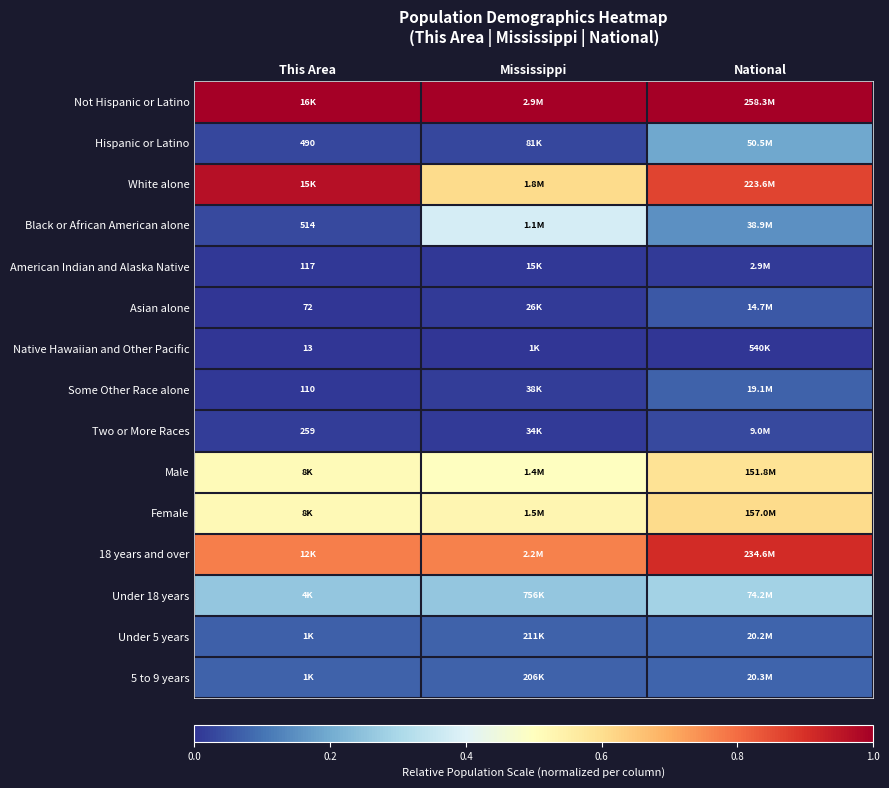

Which series has the largest total across all categories?

Not Hispanic or Latino